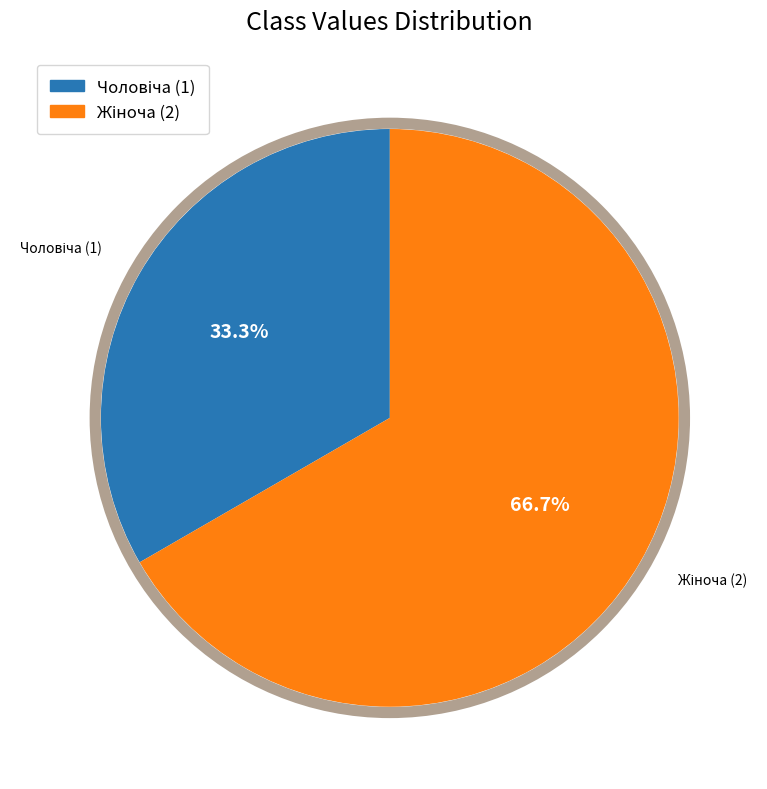

To the nearest percent, what is the average slice percentage?

50%